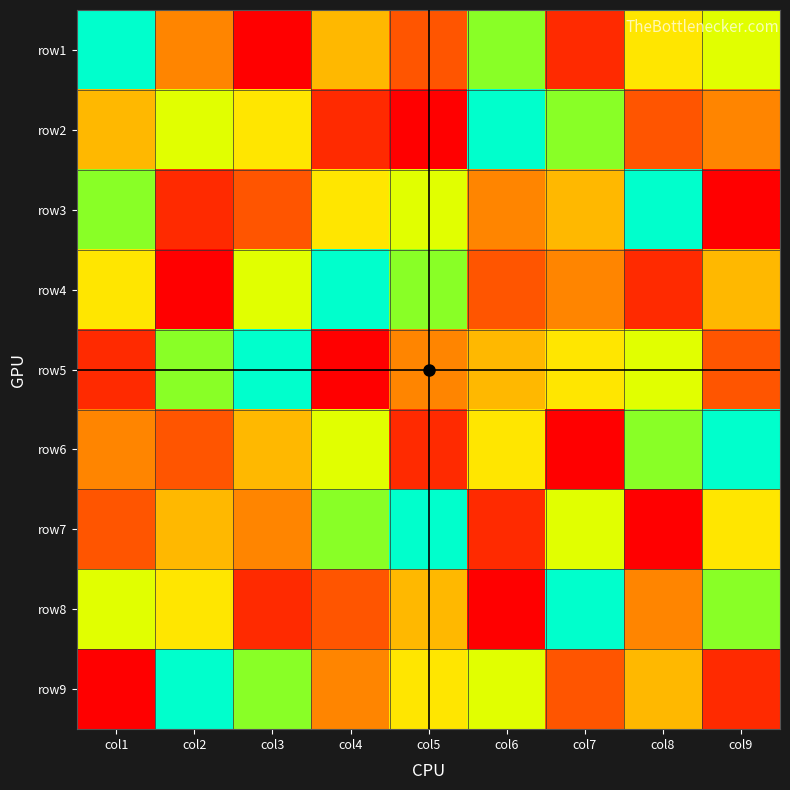

Which category has the highest value across all series?

col1